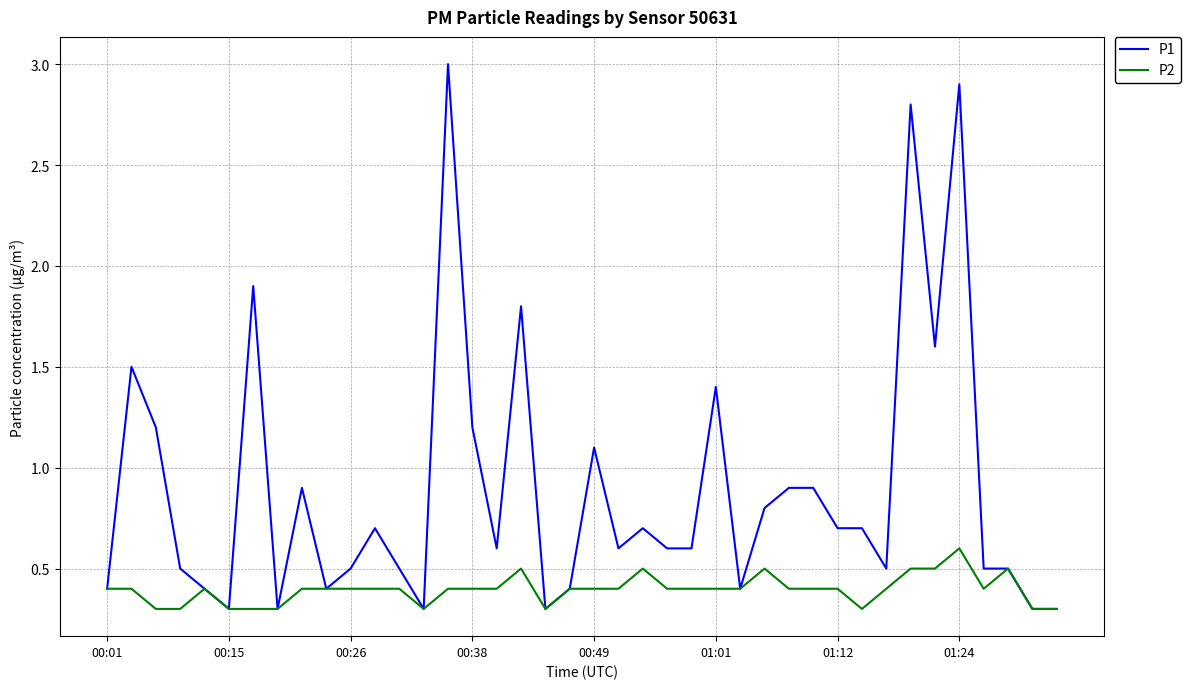

What is the minimum value shown in the chart?

0.3